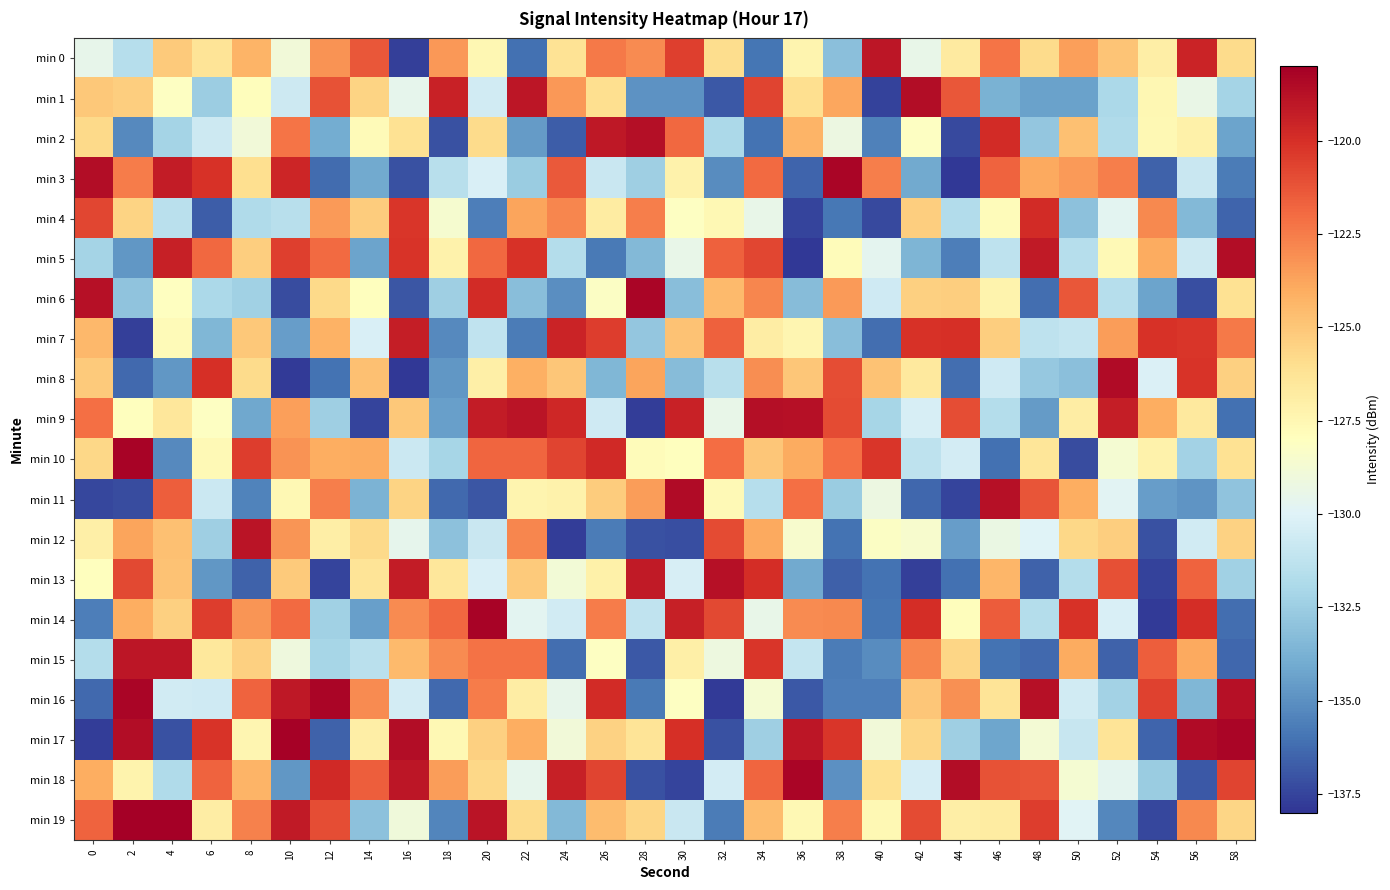

Between 16 and 44, which series saw the biggest shift?

min 13